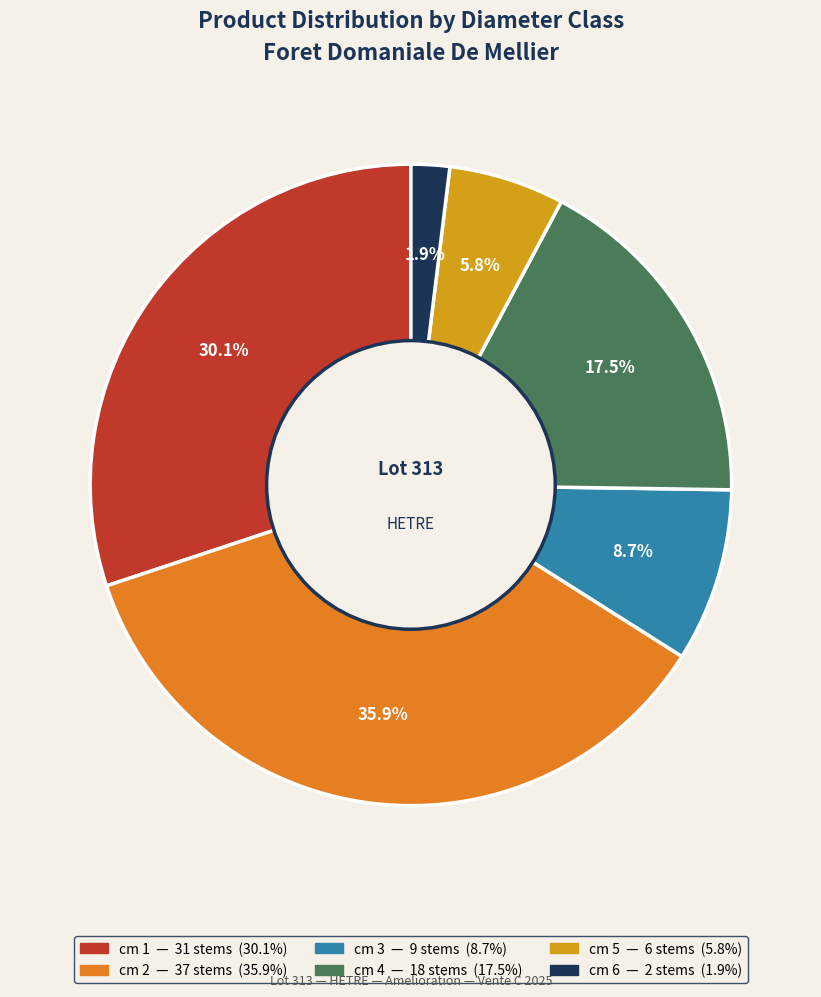

Is there any slice that represents more than half of the pie?

No